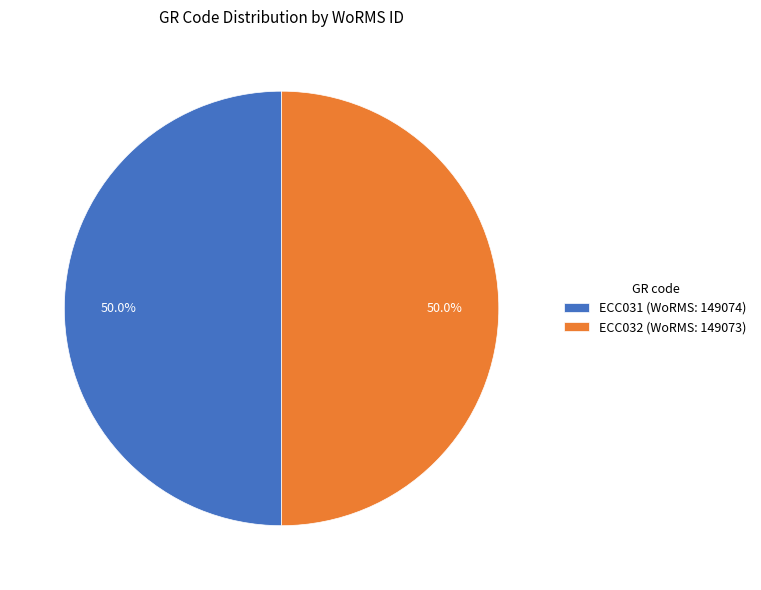

Approximately how many times larger is the value at ECC032 compared to ECC031?

1.0